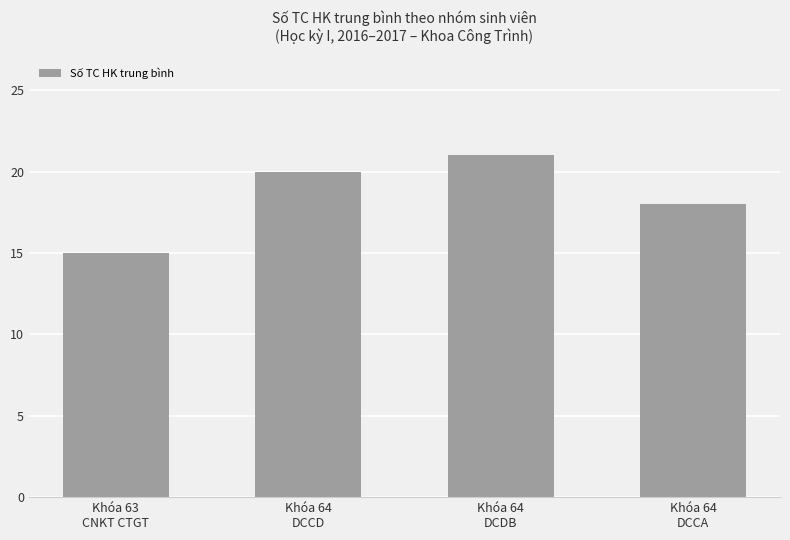

Count the values in the range 18 to 21.

3